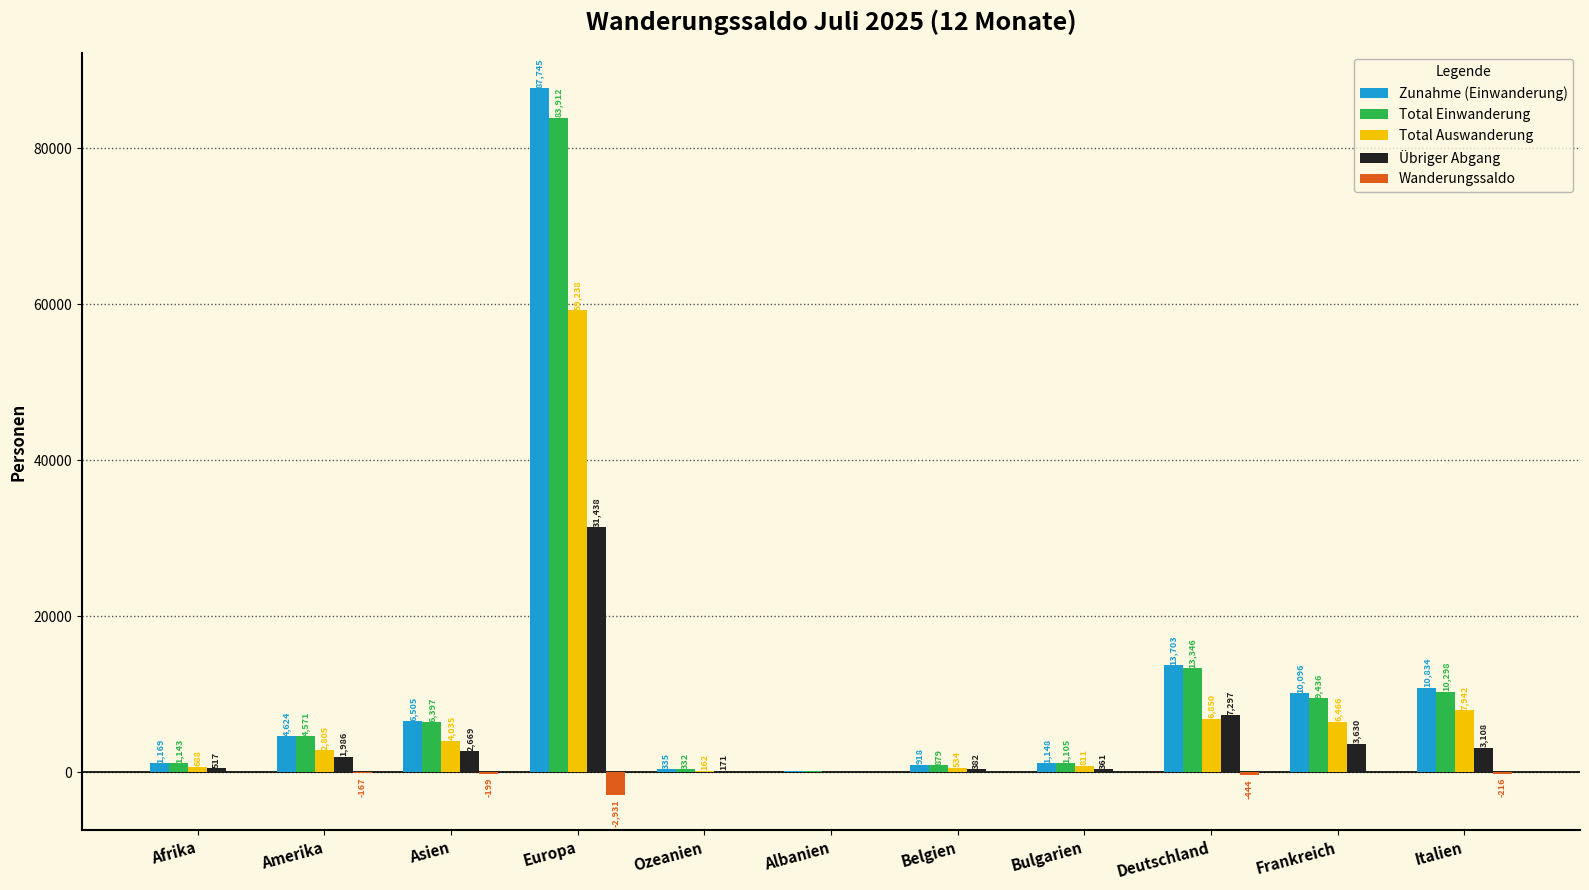

What is the sum of all Übriger Abgang values?

51631